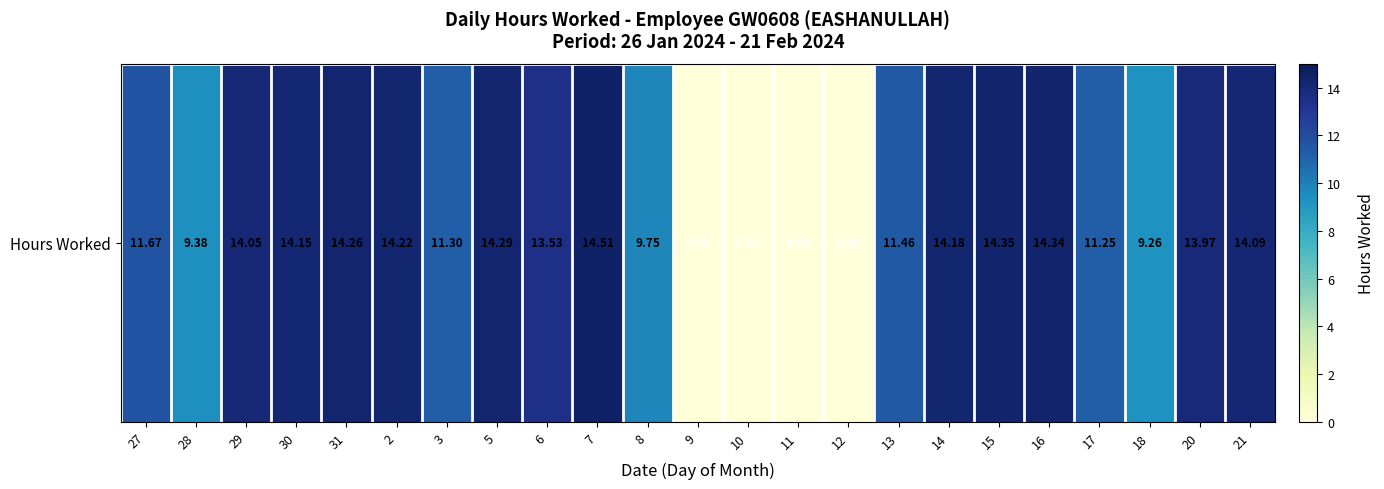

Which has a higher value, 5 or 12?

5